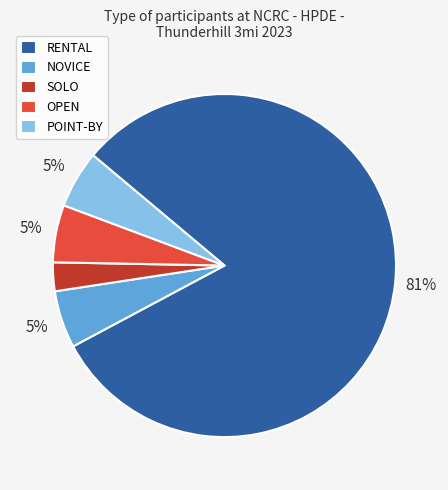

The OPEN slice represents 1% of the pie. True or false?

False